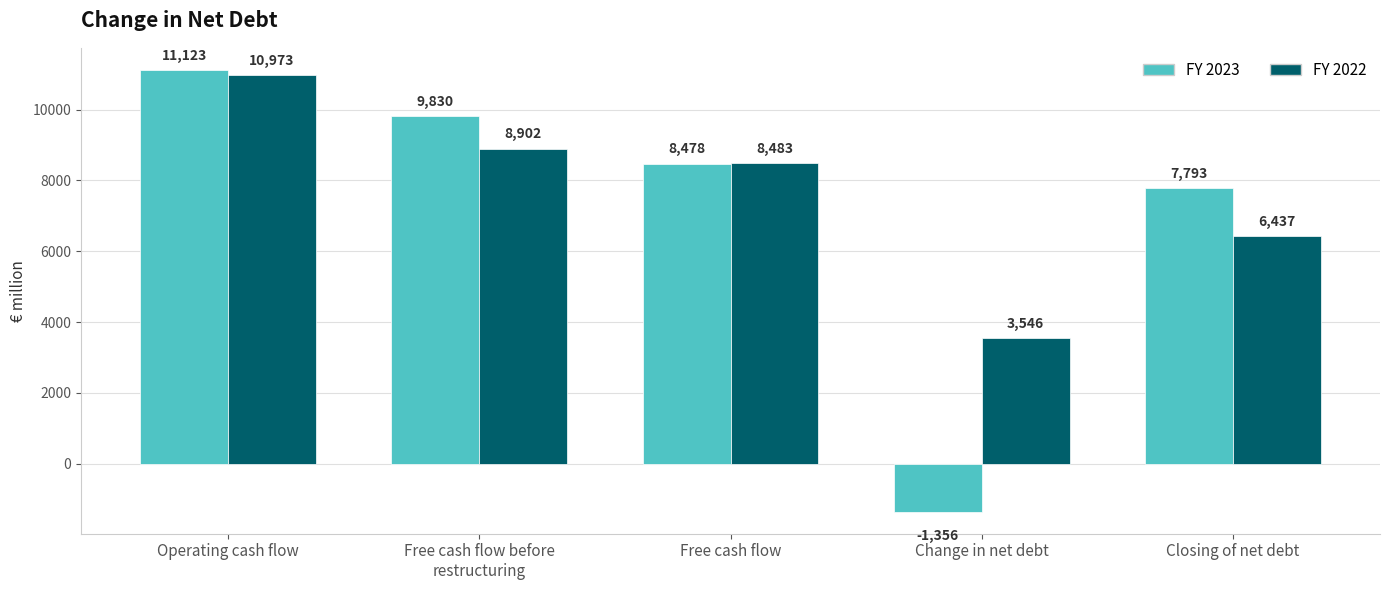

What is the difference between the highest and lowest values at Closing of net debt?

1356